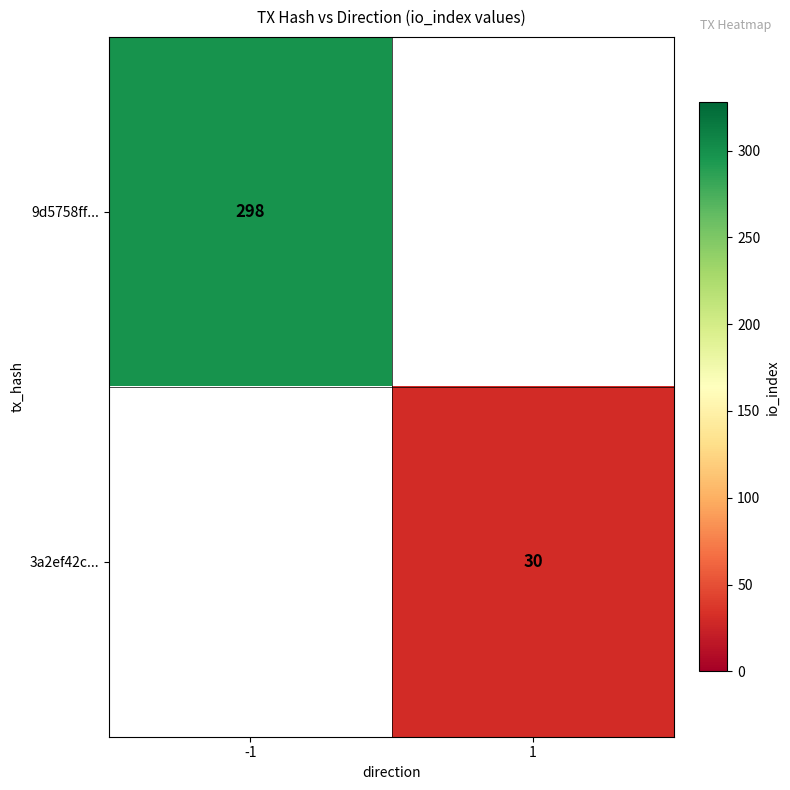

The 9d5758ff... series shows 298 at -1. True or false?

True